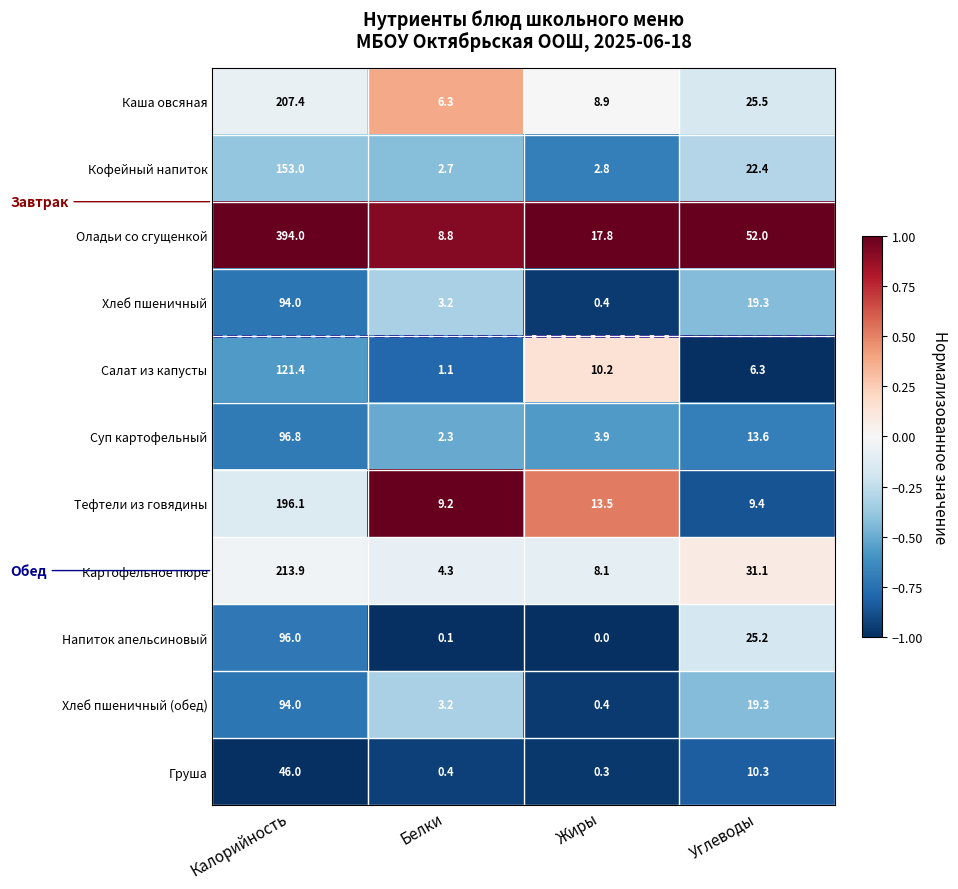

Which series has the widest spread of values?

Оладьи со сгущенкой